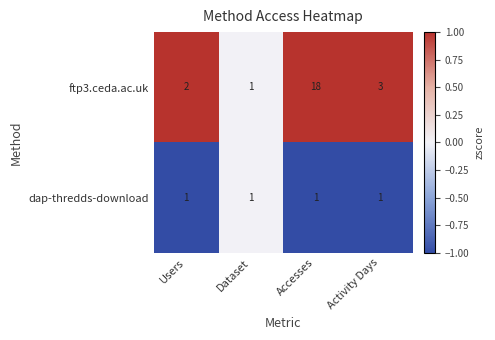

Which series has the widest spread of values?

ftp3.ceda.ac.uk